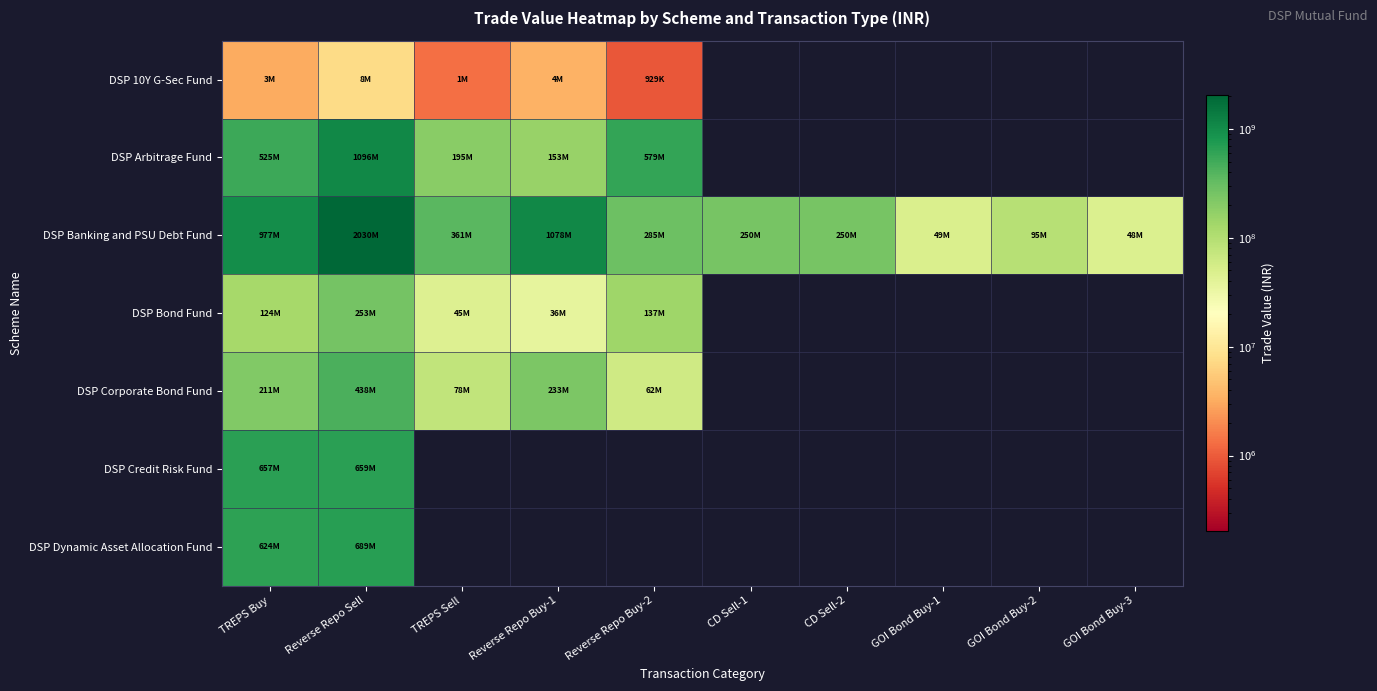

Read the DSP Bond Fund value at TREPS Sell.

45008369.3